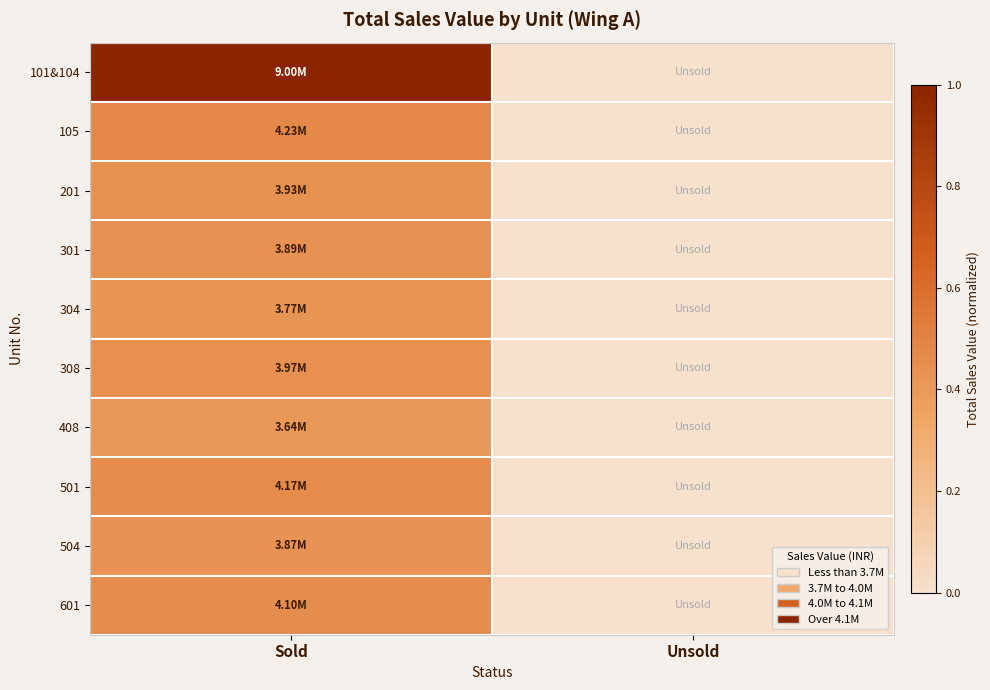

Reading right to left, extract all data points from this chart.

101&104: Unsold=0.0	Sold=1.0
105: Unsold=0.0	Sold=0.5
201: Unsold=0.0	Sold=0.4
301: Unsold=0.0	Sold=0.4
304: Unsold=0.0	Sold=0.4
308: Unsold=0.0	Sold=0.4
408: Unsold=0.0	Sold=0.4
501: Unsold=0.0	Sold=0.5
504: Unsold=0.0	Sold=0.4
601: Unsold=0.0	Sold=0.5